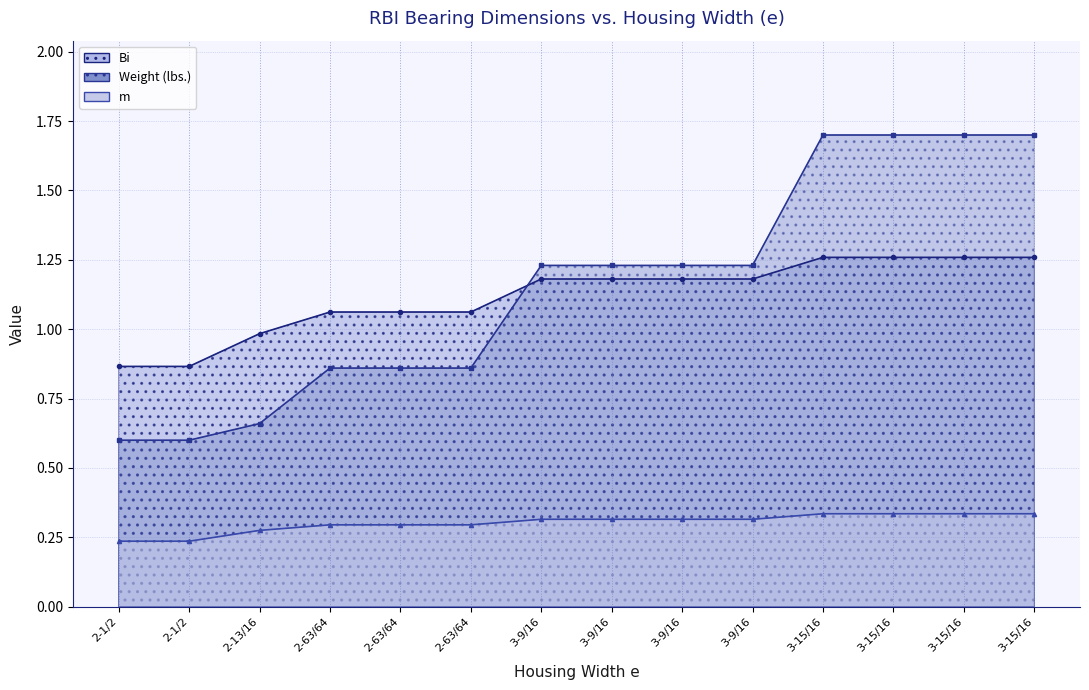

Where do Weight and Bi first cross each other?

2-63/64 and 3-9/16